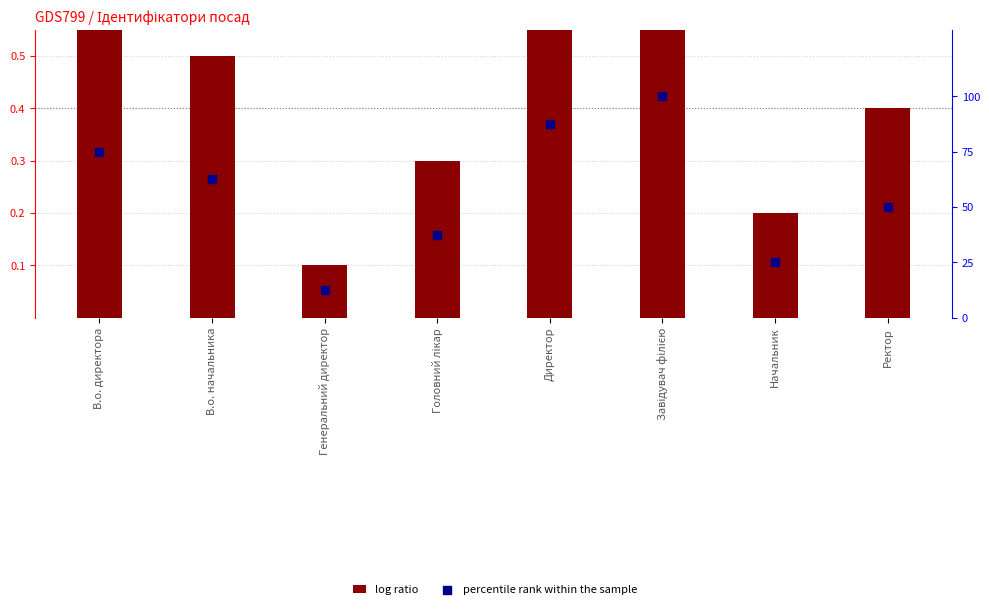

What is the total value across all series at Головний лікар?

37.8